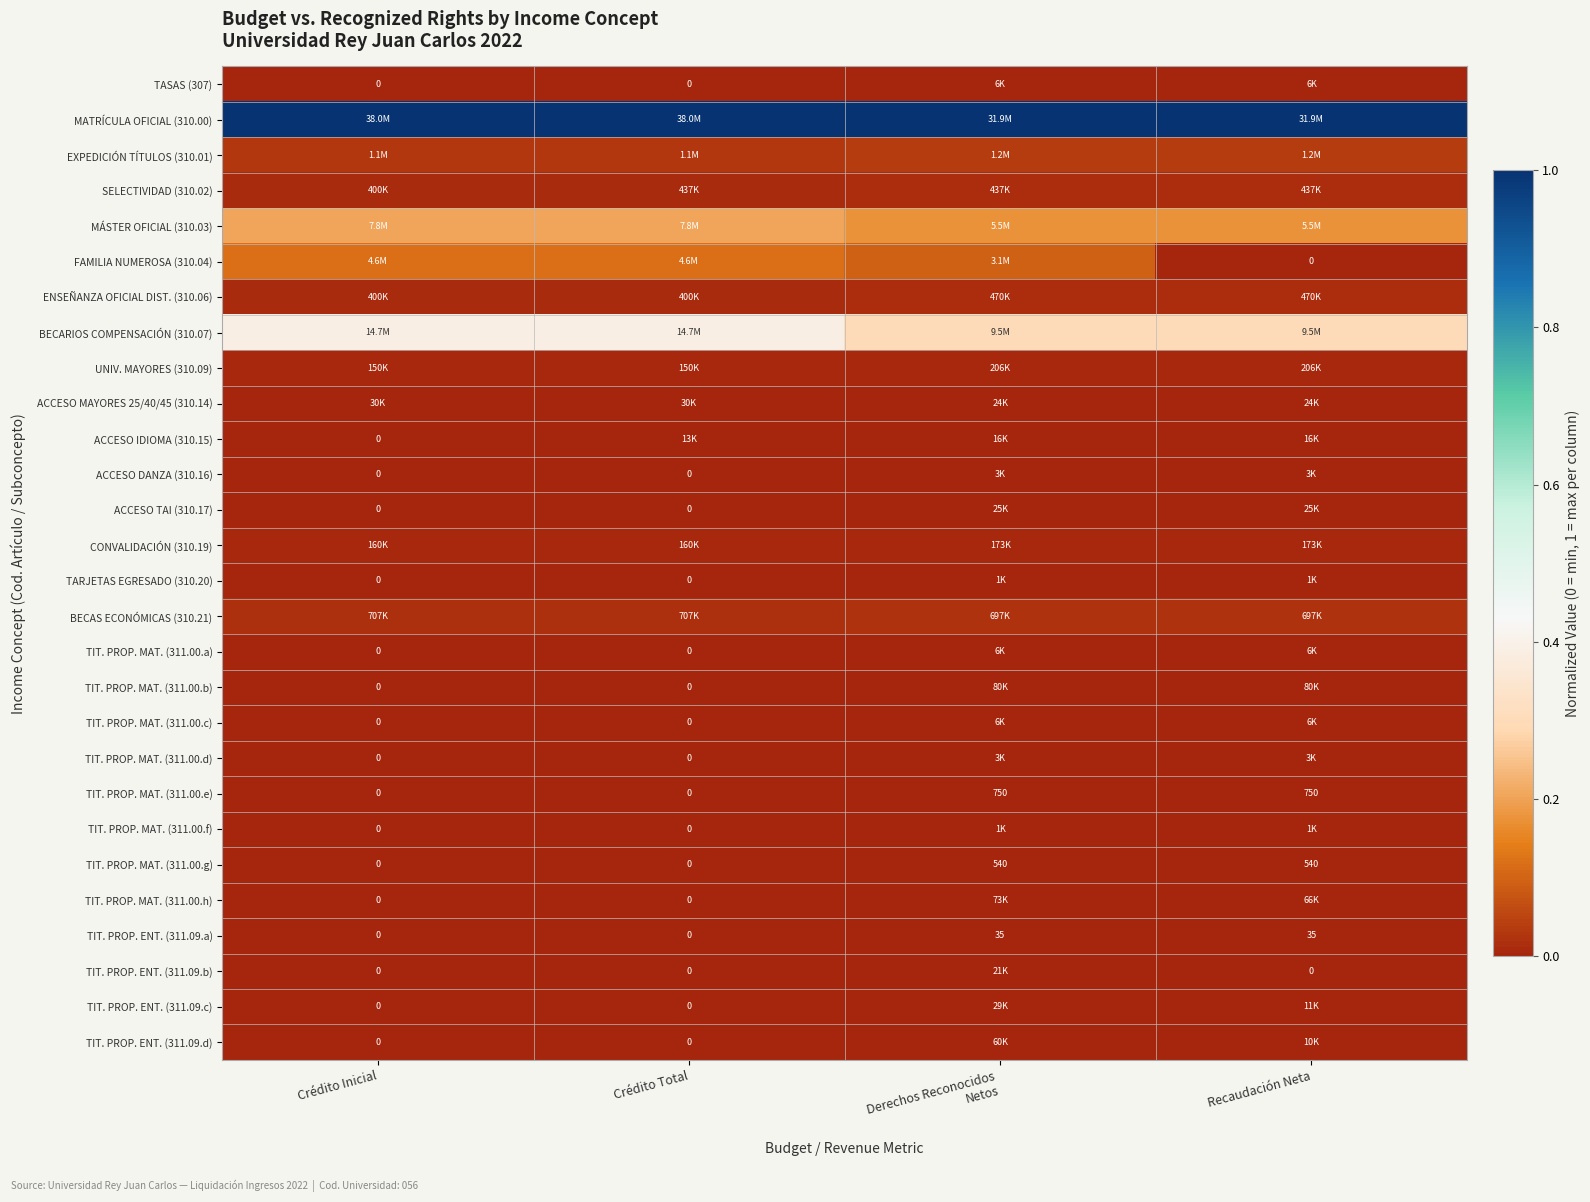

The TIT. PROP. ENT. (311.09.b) series shows -0.0 at Recaudación Neta. True or false?

False